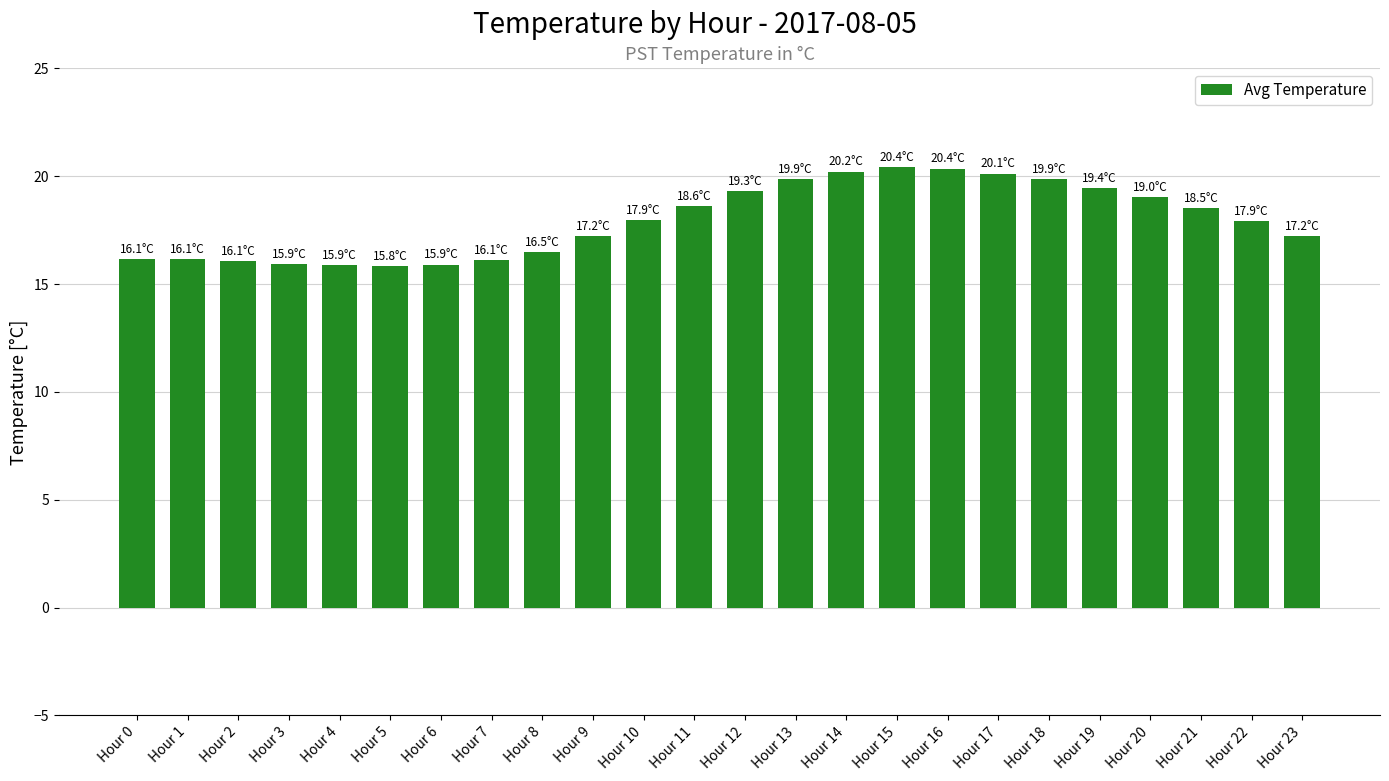

What value does the data have at Hour 6?

15.9